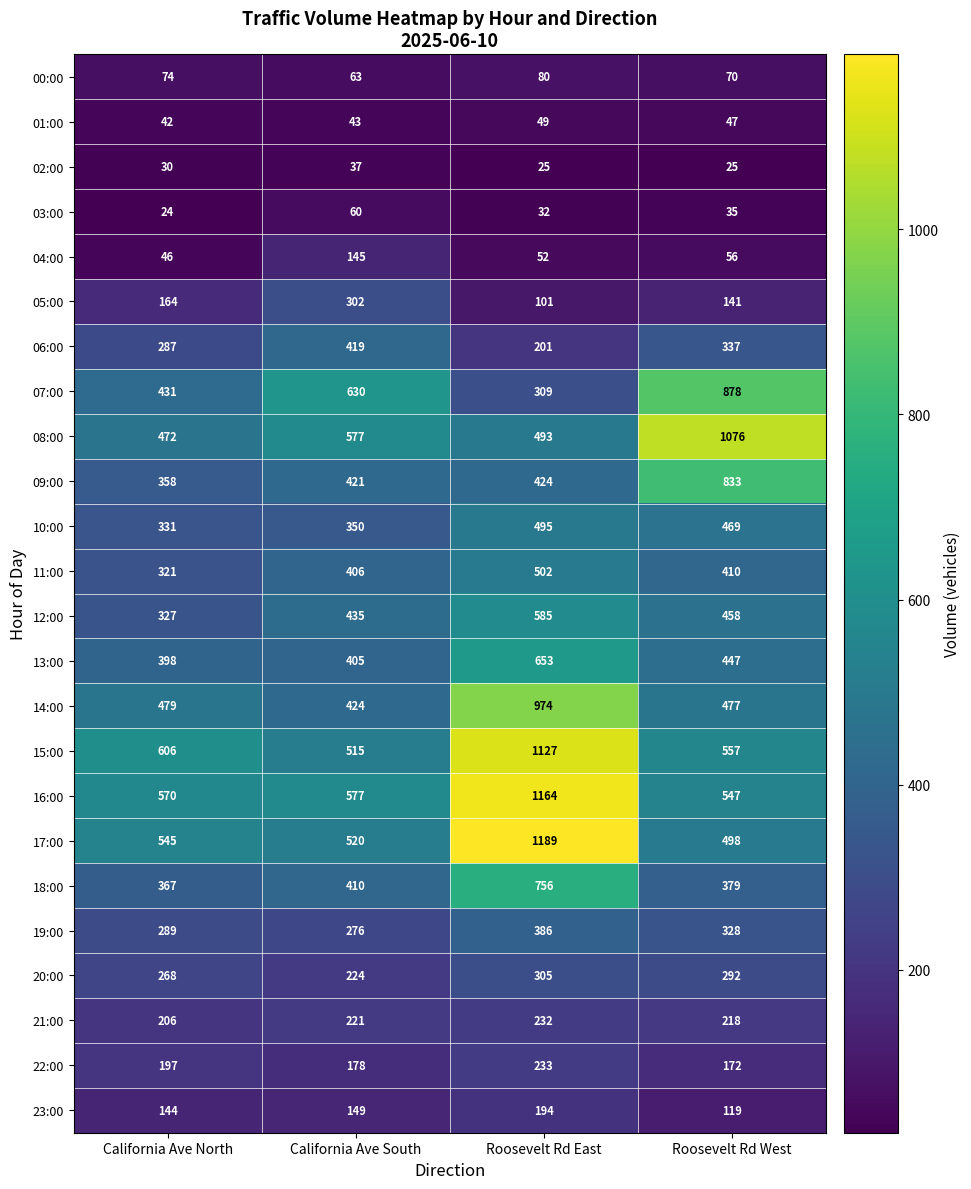

At which label does 13:00 first exceed 447?

Roosevelt Rd East